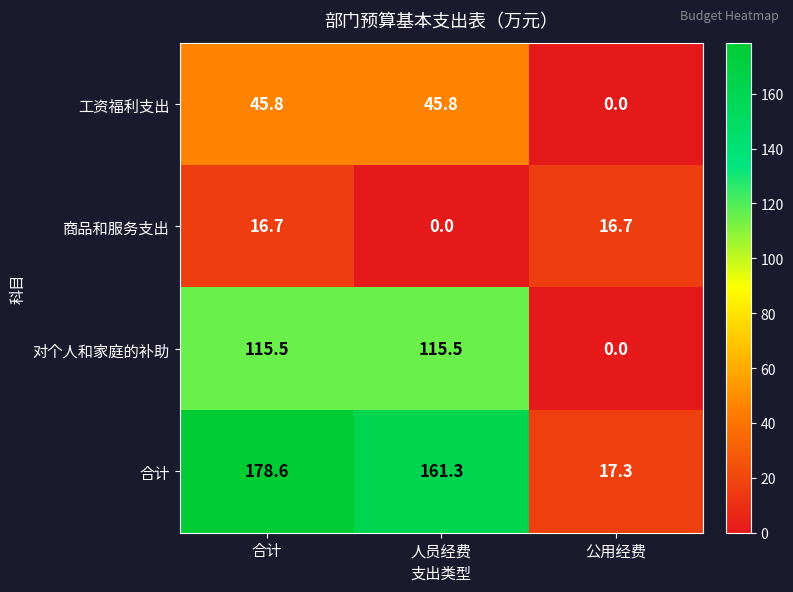

How many values in 工资福利支出 are above zero?

2